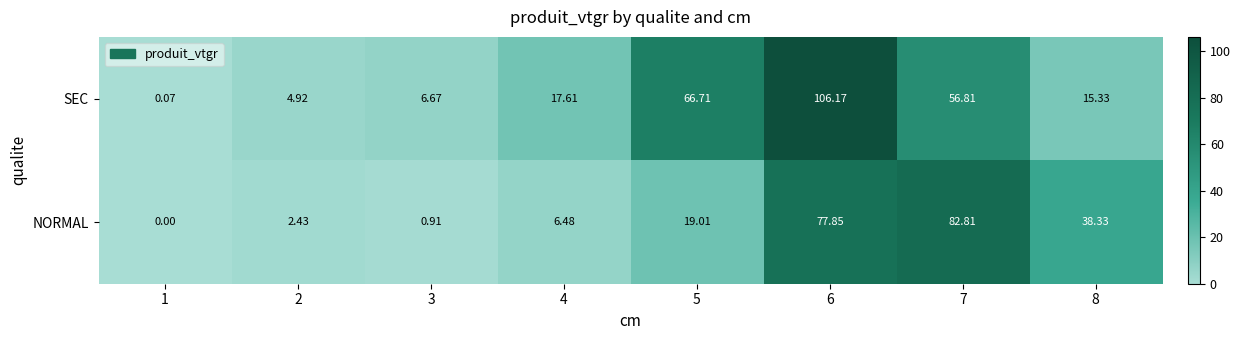

Which series has the largest total across all categories?

SEC